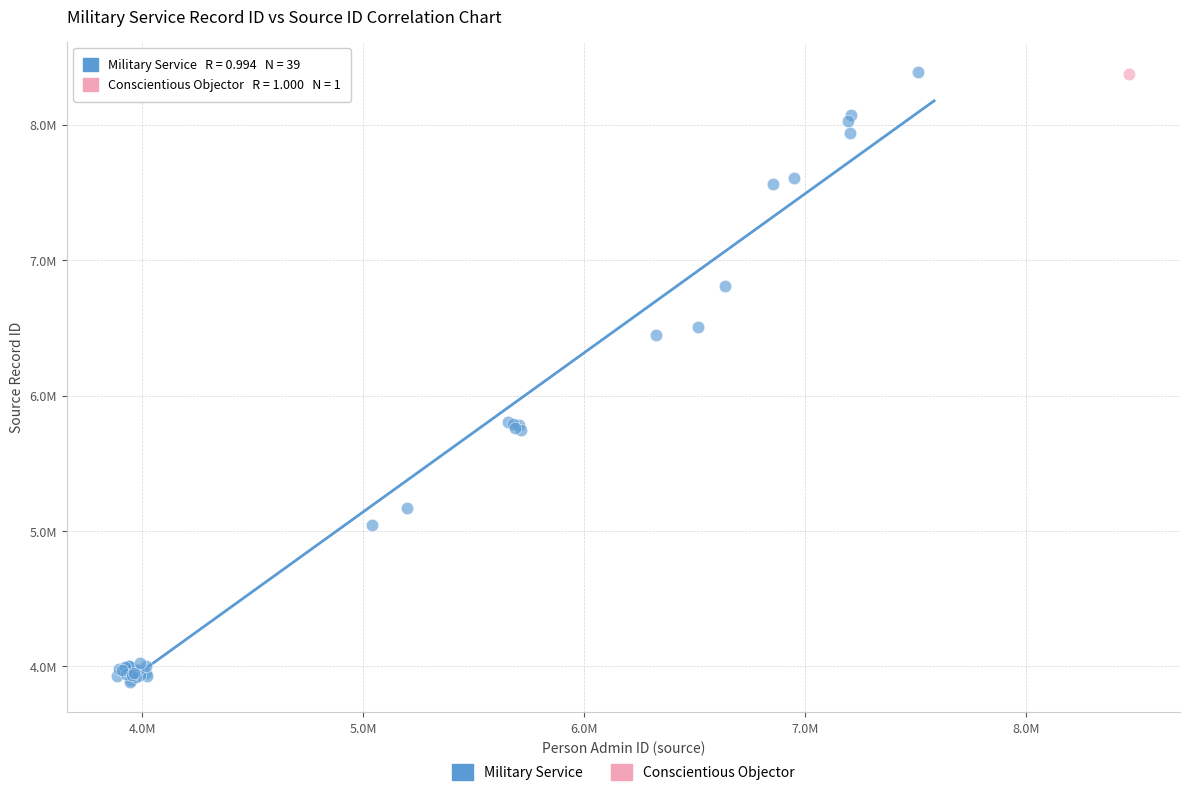

What are all the series names shown in the legend?

Military Service, Conscientious Objector